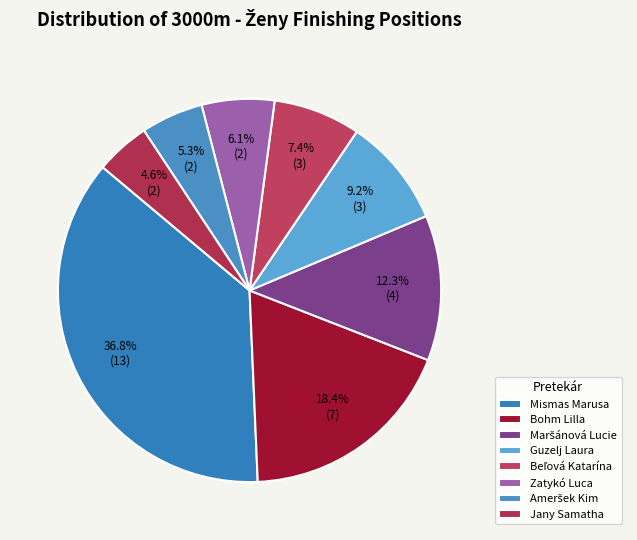

To the nearest percent, what percentage of the pie is Zatykó Luca?

6%